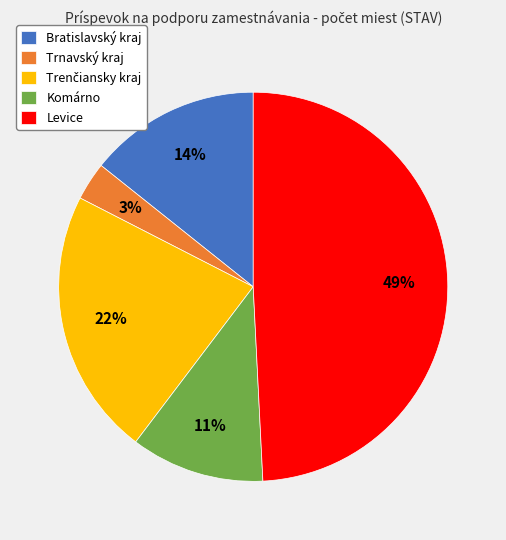

Between Komárno and Trnavský kraj, which is larger?

Komárno